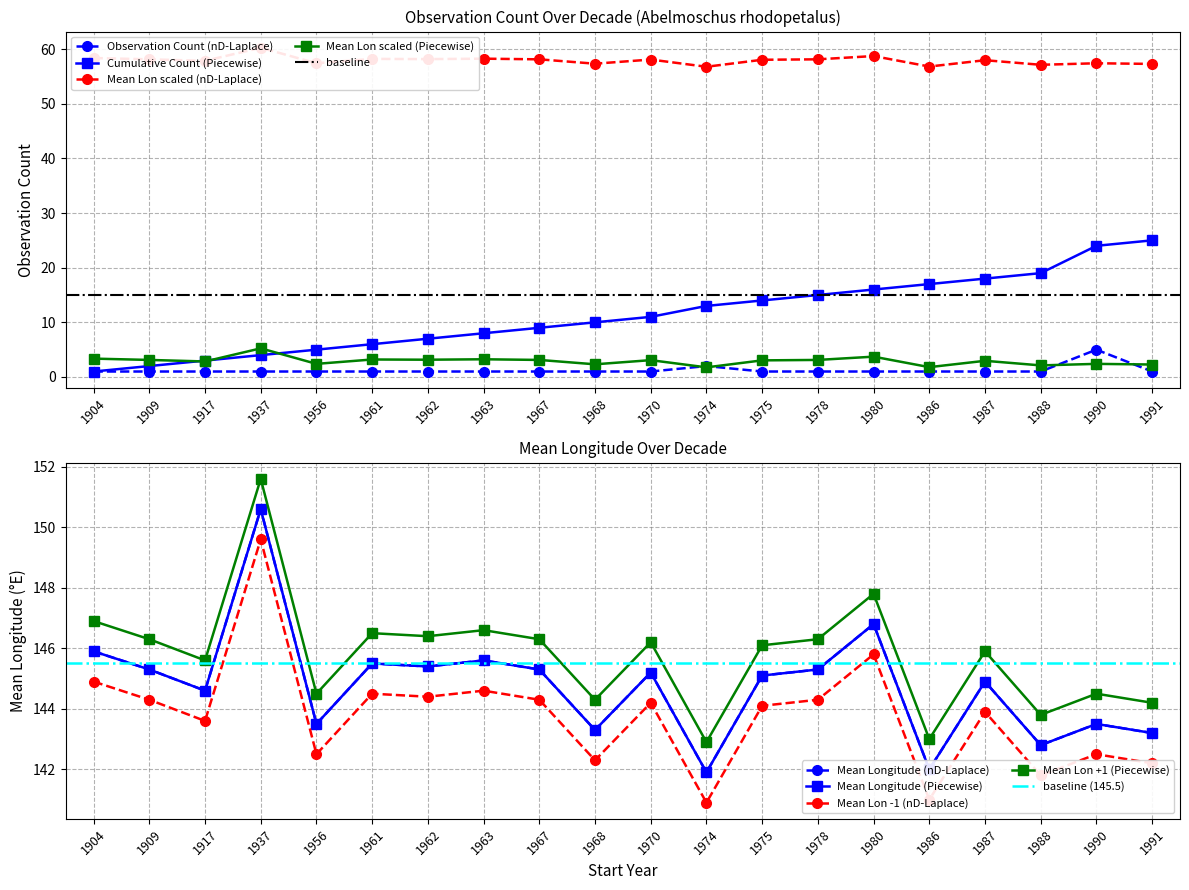

Is the value of Mean Lon scaled (Piecewise) at 1963 greater than the value of Cumulative Count (Piecewise) at 1962?

No